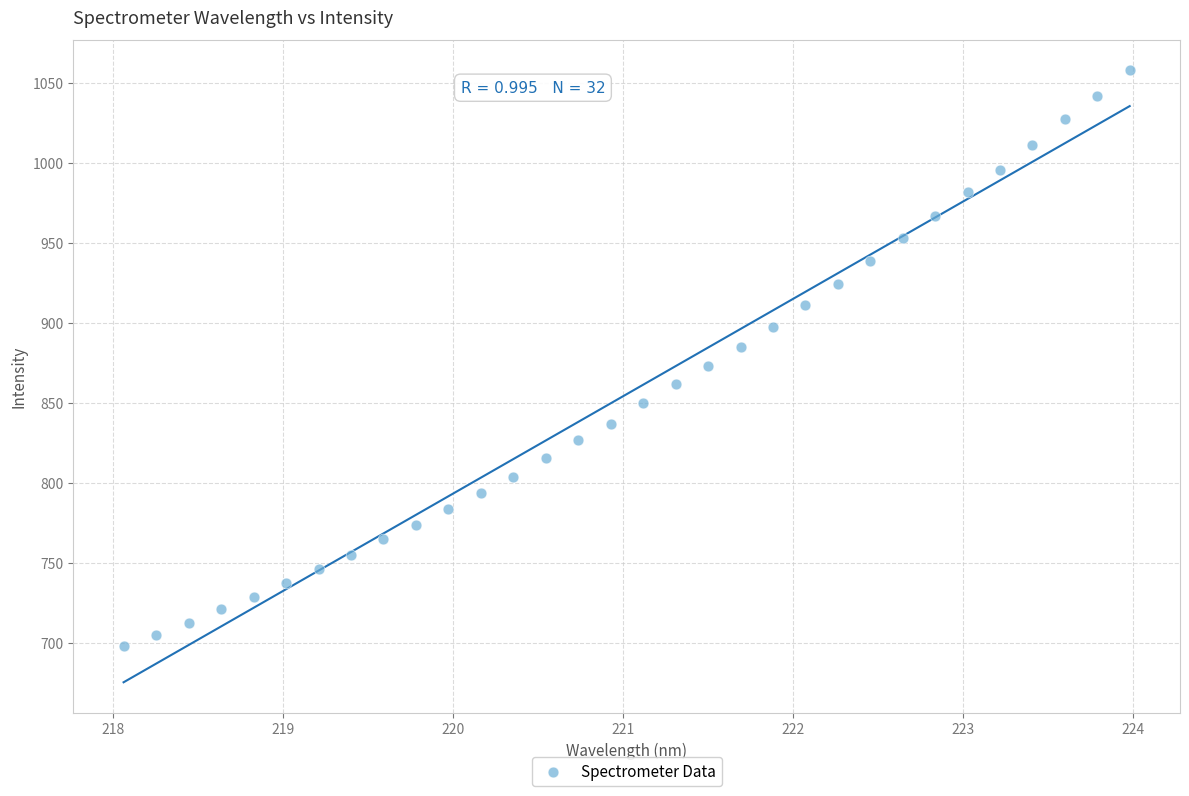

What is the range of X values (max minus min)?

5.9